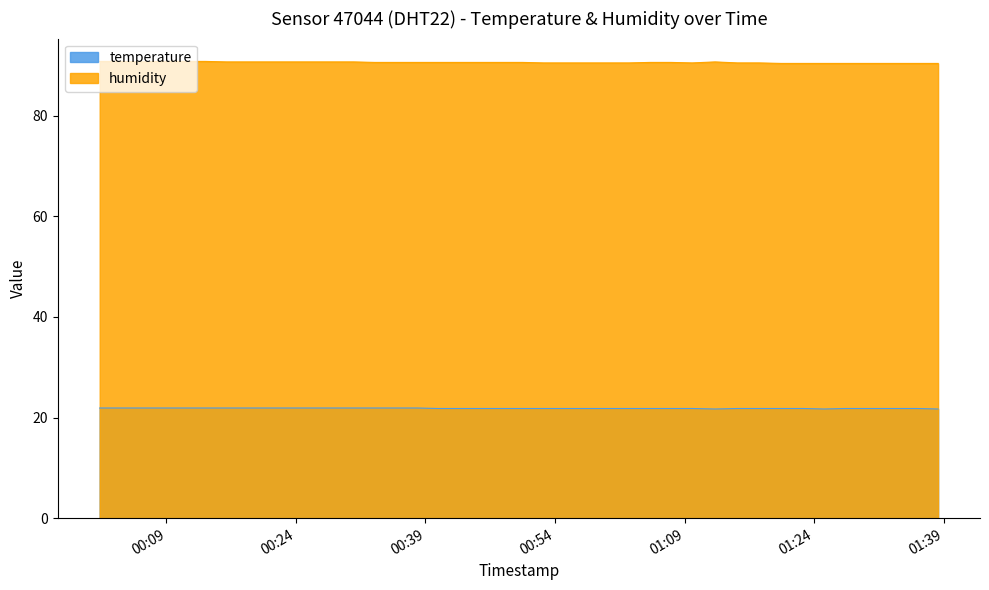

Rank the series by their average value, from highest to lowest.

humidity, temperature